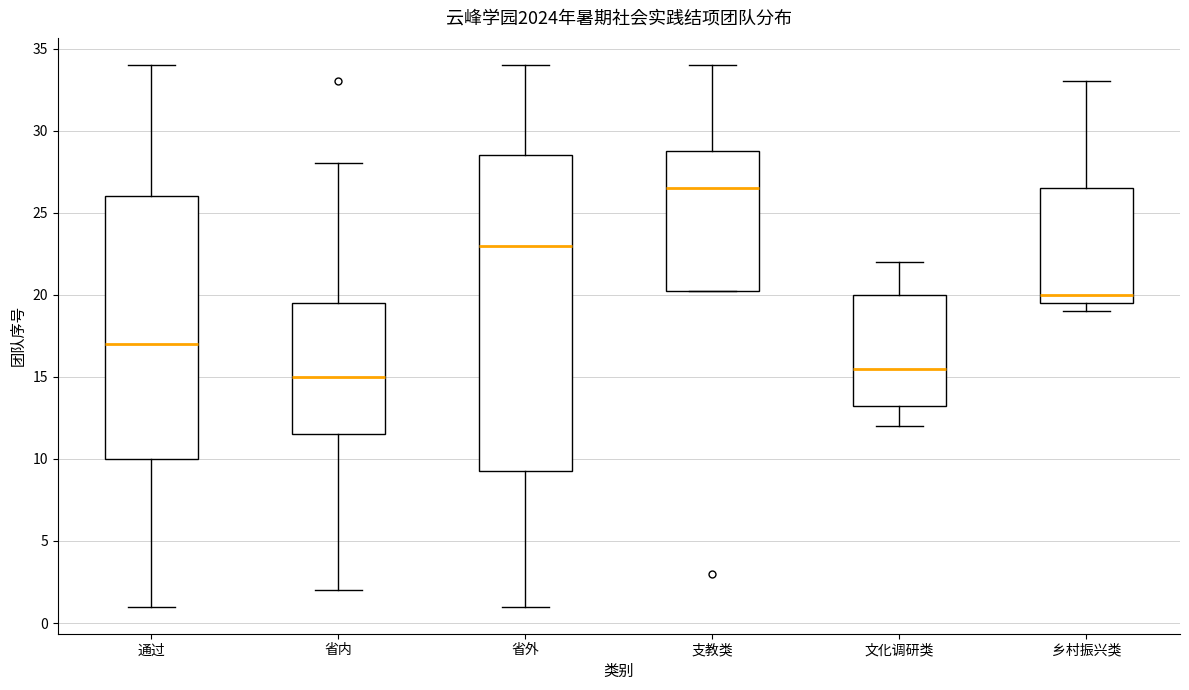

Where does the lower whisker of the box for 省内 end on the y-axis? The values are not printed on the chart, so give them approximately, as read against the axis.

2.0